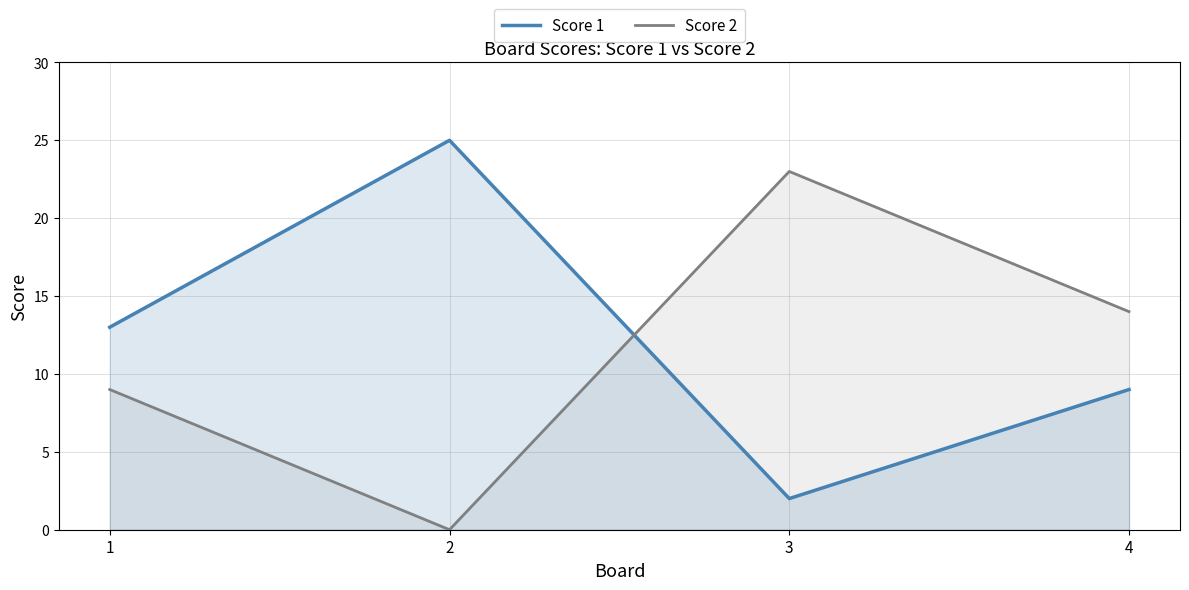

List the series in order of their peak value, lowest first.

Score 2, Score 1